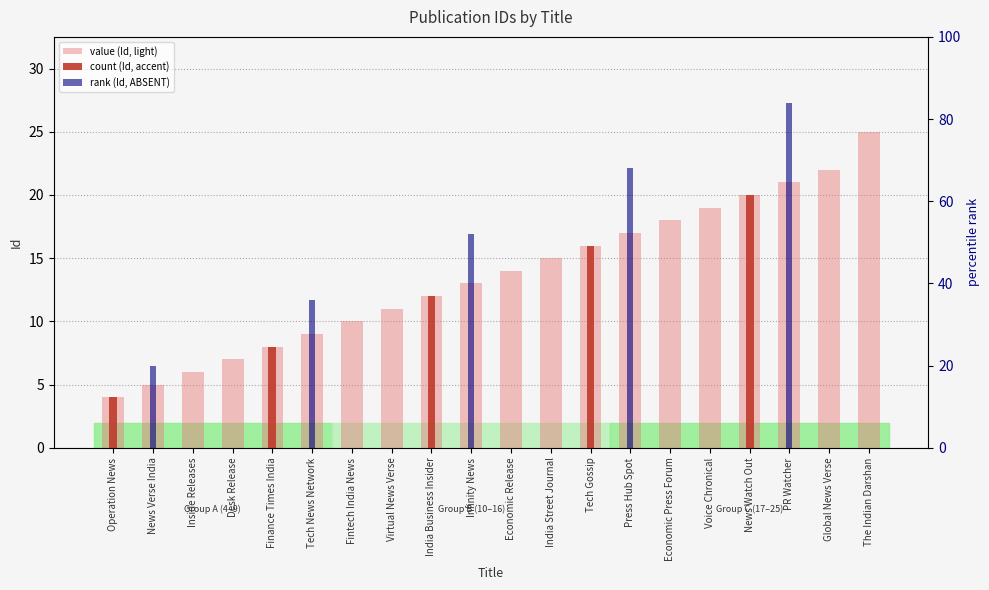

The count (Id, accent) series shows 0 at Global News Verse. True or false?

True